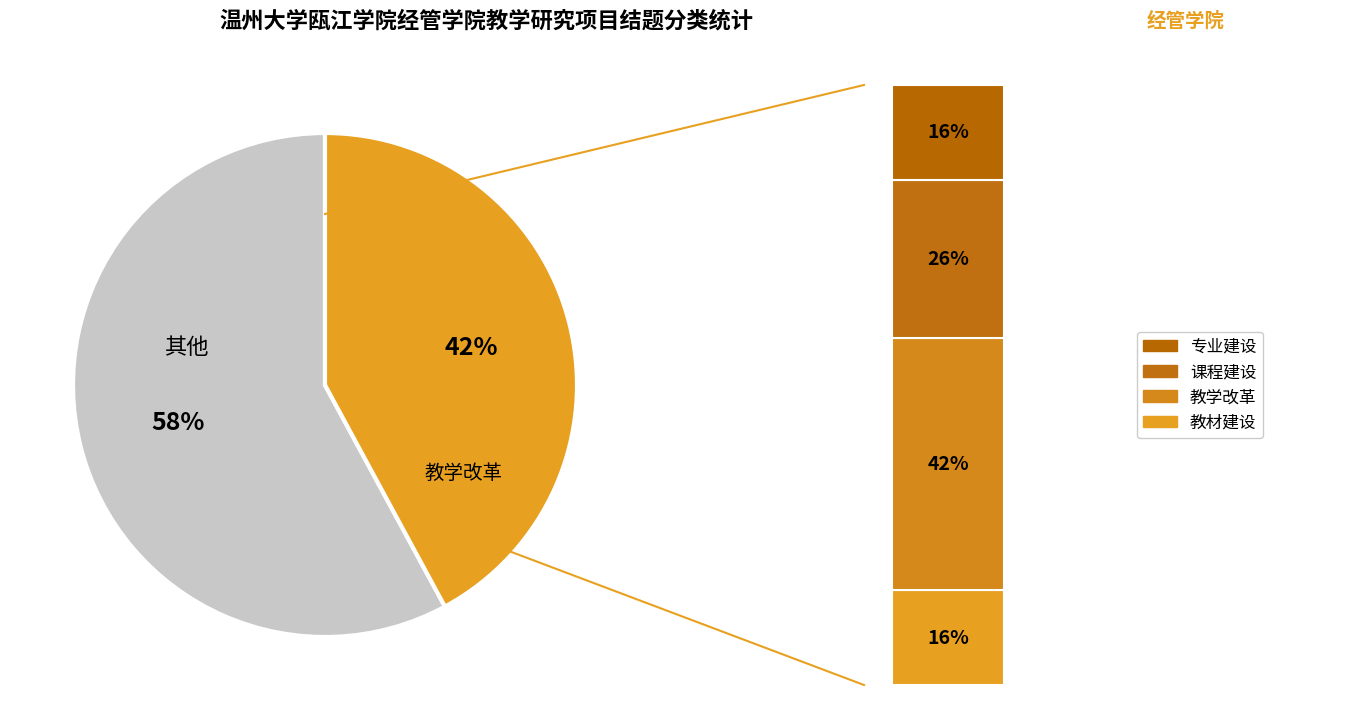

Which slice is the smallest?

教材建设